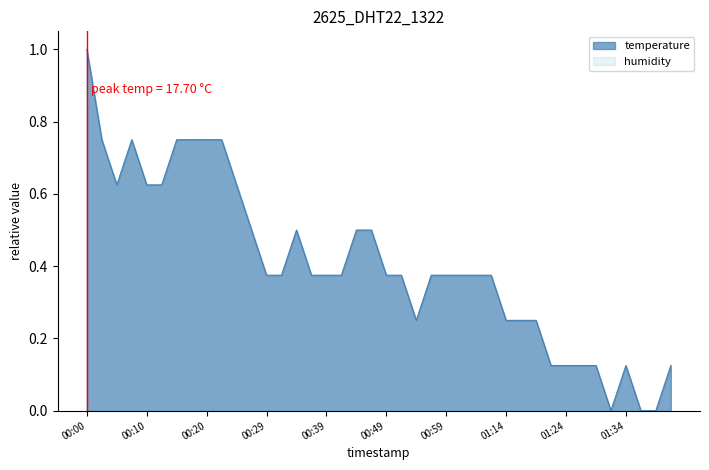

Which series has the widest spread of values?

temperature